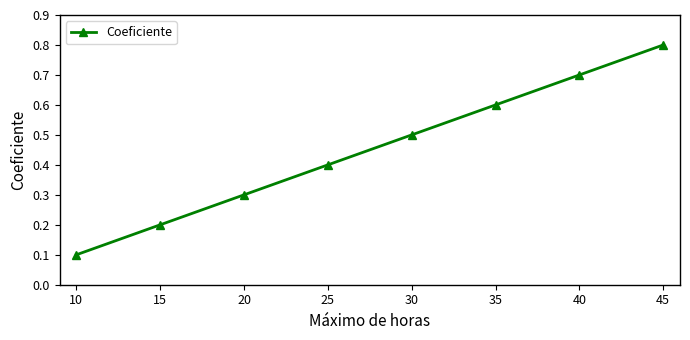

List the labels in order of value, largest first.

45, 40, 35, 30, 25, 20, 15, 10